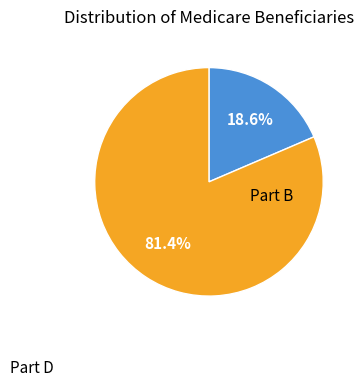

Is there a majority slice in this chart?

Yes